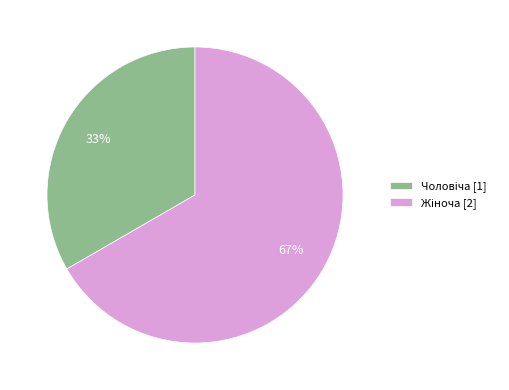

Is there a majority slice in this chart?

Yes